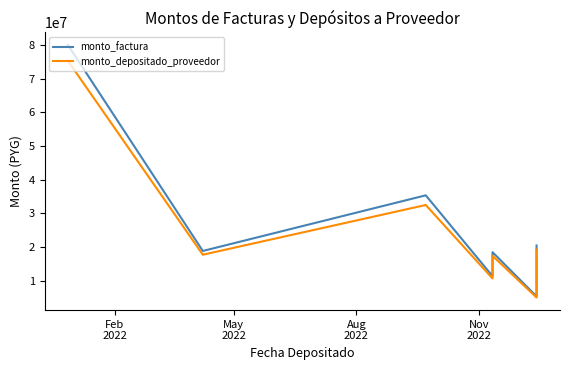

How many distinct data groups are displayed?

2